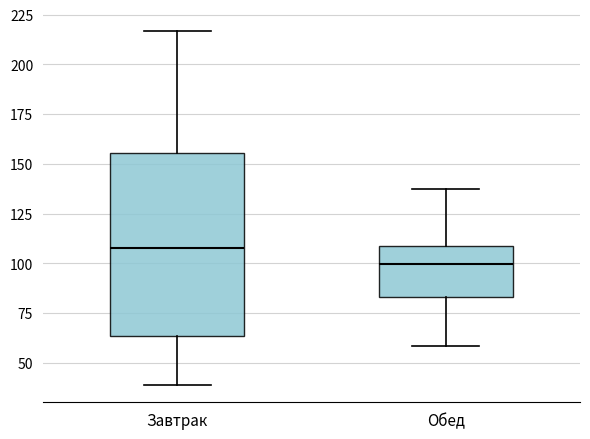

Which box's median line is the lowest?

Обед